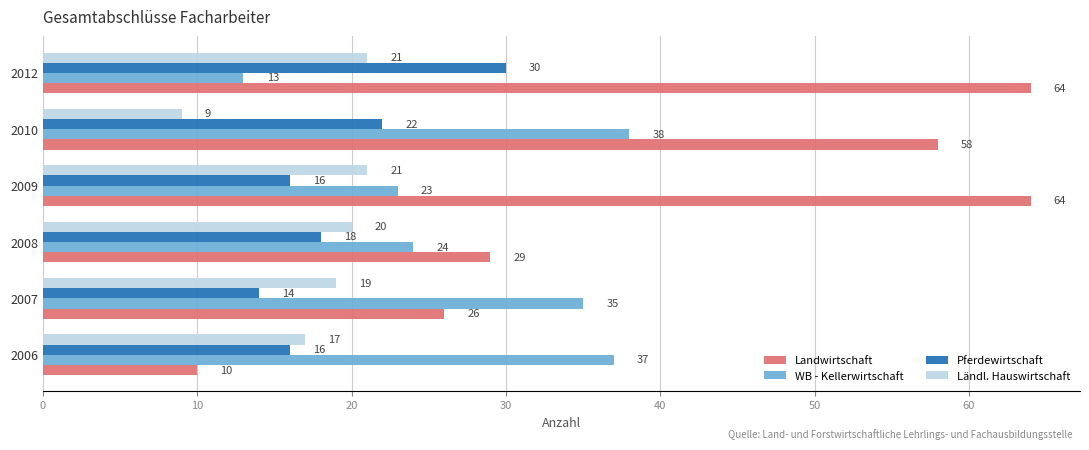

How many Pferdewirtschaft values are between 16 and 22?

4